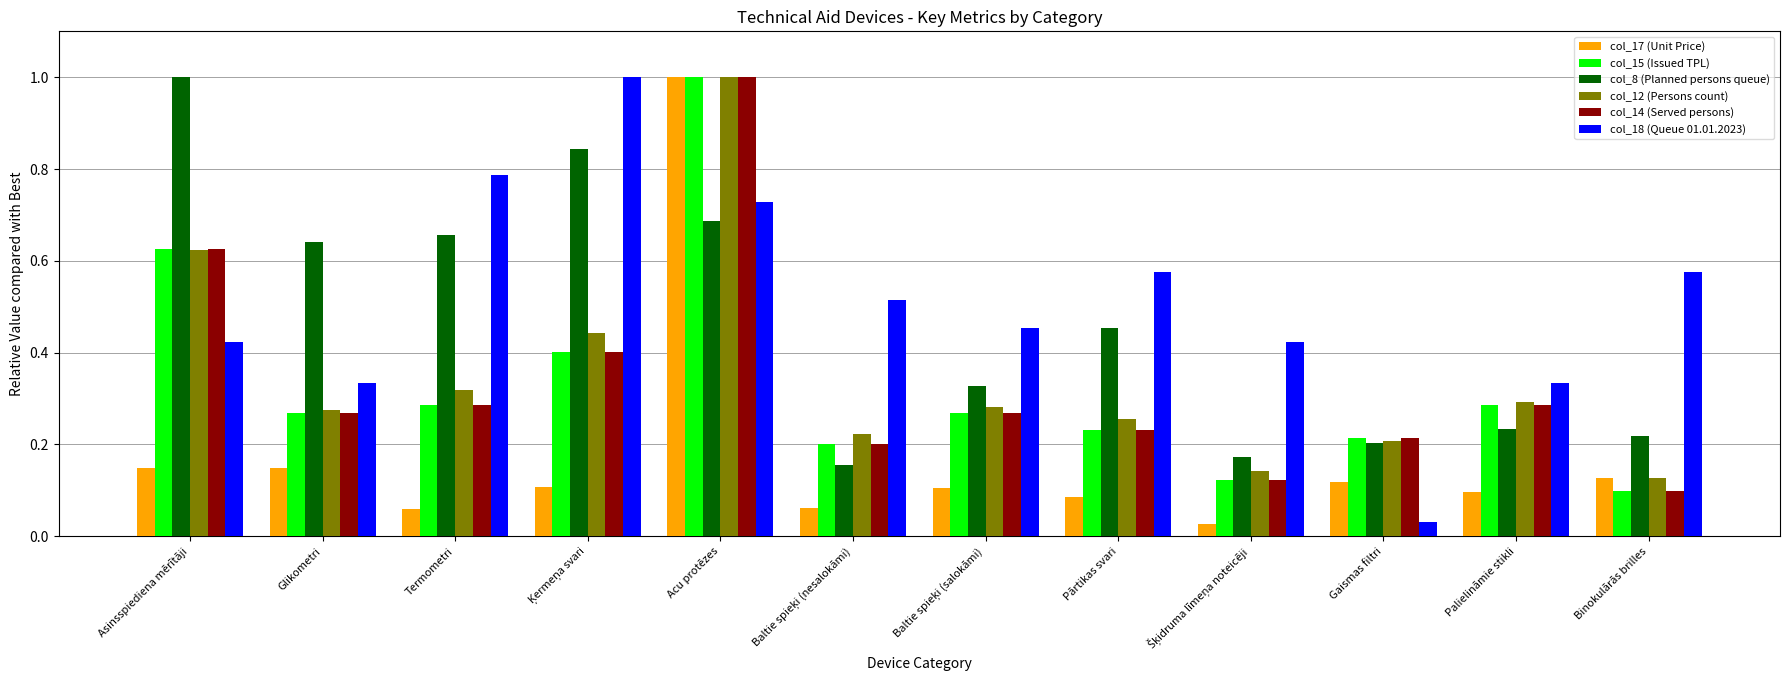

What is the difference between the maximum and second lowest values in the col_12 (Persons count) series?

0.9